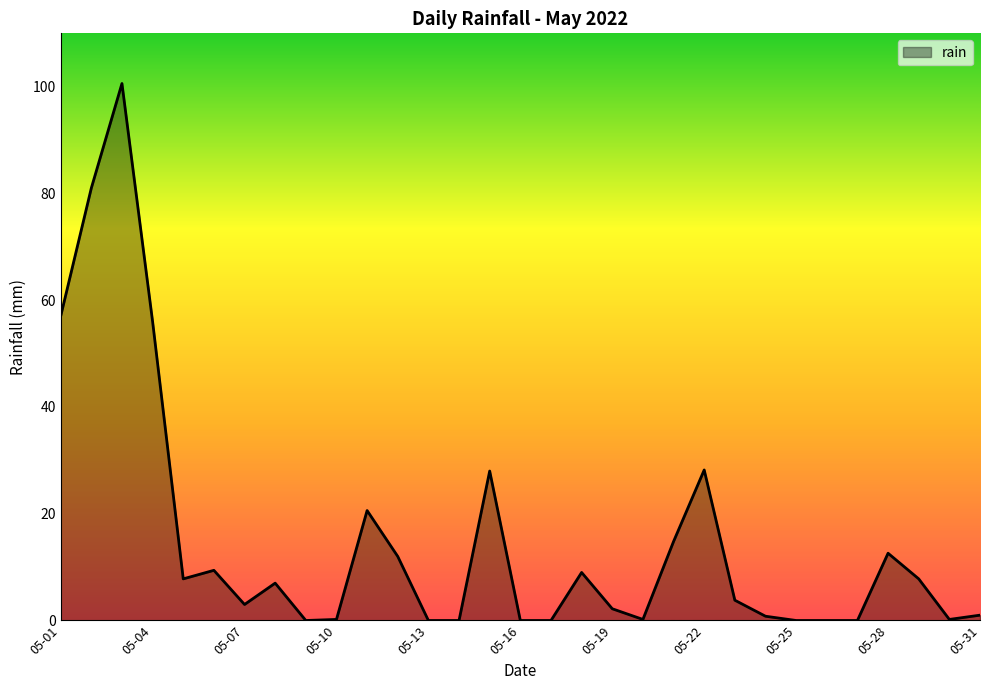

What is the sum of all values?

463.2